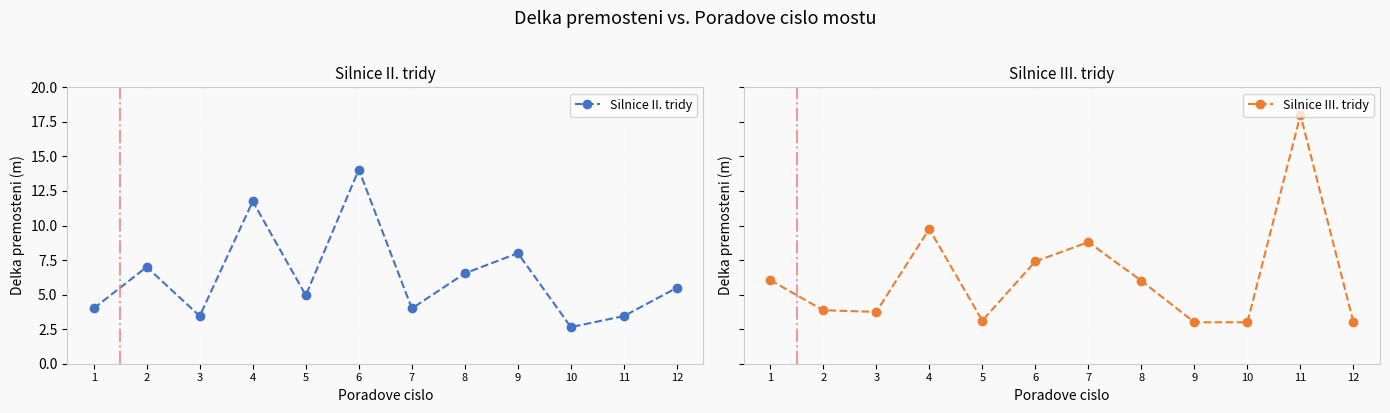

True or false: Silnice III. tridy has more than 0 points higher than both neighbors.

True